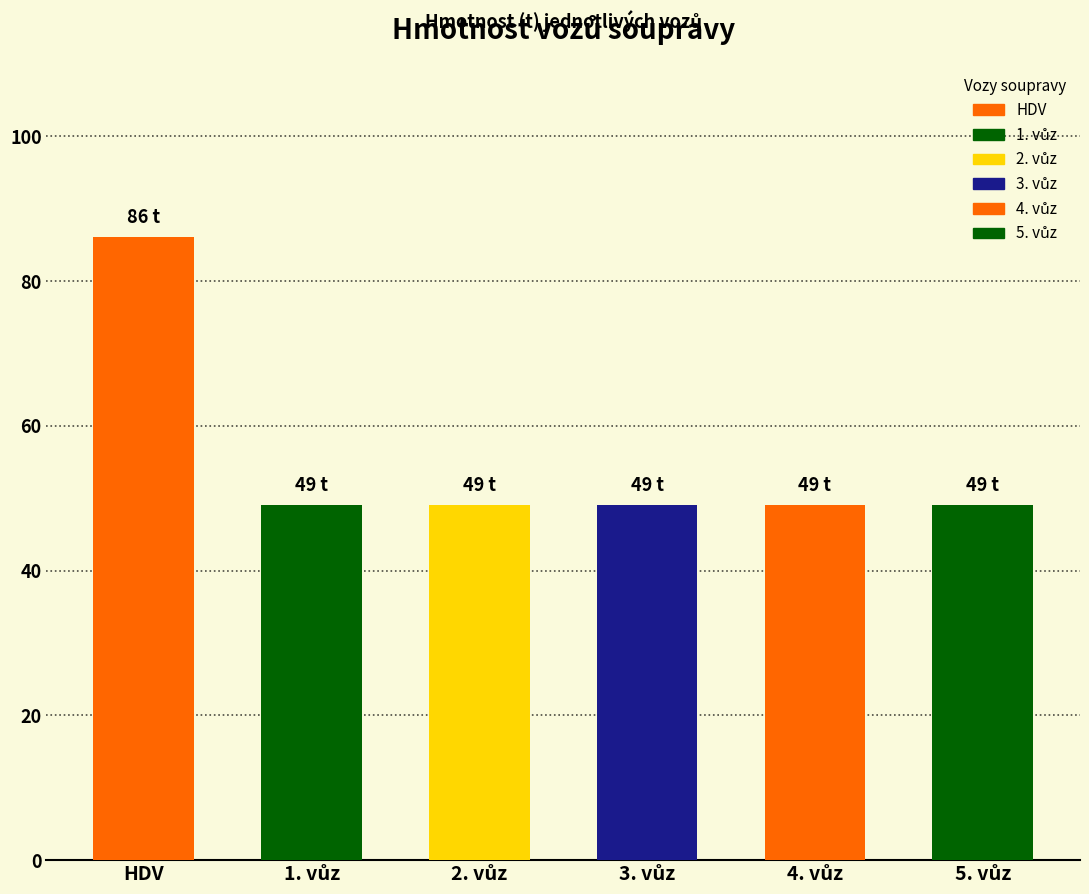

Does the chart contain any negative values?

No